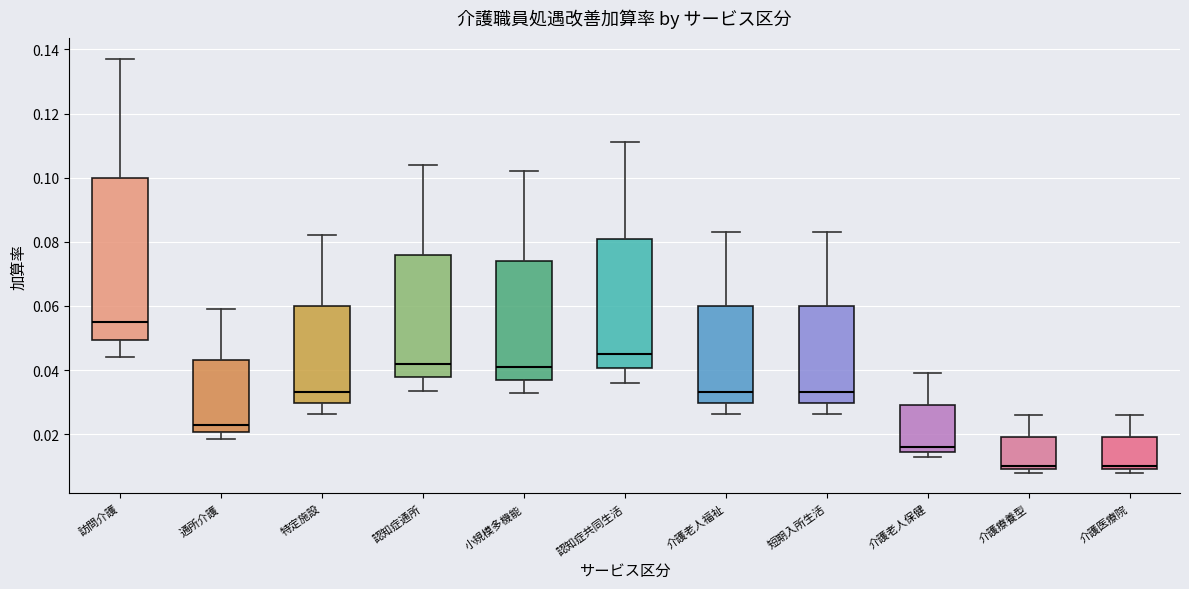

Reading left to right, read every box against the y-axis: the position of its median line, the range the box covers, and the ends of its whiskers. The values are not printed on the chart, so give them approximately, as read against the axis.

訪問介護: median 0.056, box 0.050 to 0.100, whiskers 0.044 to 0.138
通所介護: median 0.024, box 0.020 to 0.044, whiskers 0.018 to 0.060
特定施設: median 0.034, box 0.030 to 0.060, whiskers 0.026 to 0.082
認知症通所: median 0.042, box 0.038 to 0.076, whiskers 0.034 to 0.104
小規模多機能: median 0.042, box 0.036 to 0.074, whiskers 0.032 to 0.102
認知症共同生活: median 0.046, box 0.040 to 0.082, whiskers 0.036 to 0.112
介護老人福祉: median 0.034, box 0.030 to 0.060, whiskers 0.026 to 0.084
短期入所生活: median 0.034, box 0.030 to 0.060, whiskers 0.026 to 0.084
介護老人保健: median 0.016, box 0.014 to 0.030, whiskers 0.012 to 0.040
介護療養型: median 0.010 (just above the box's lower edge), box 0.010 to 0.020, whiskers 0.008 to 0.026
介護医療院: median 0.010 (just above the box's lower edge), box 0.010 to 0.020, whiskers 0.008 to 0.026